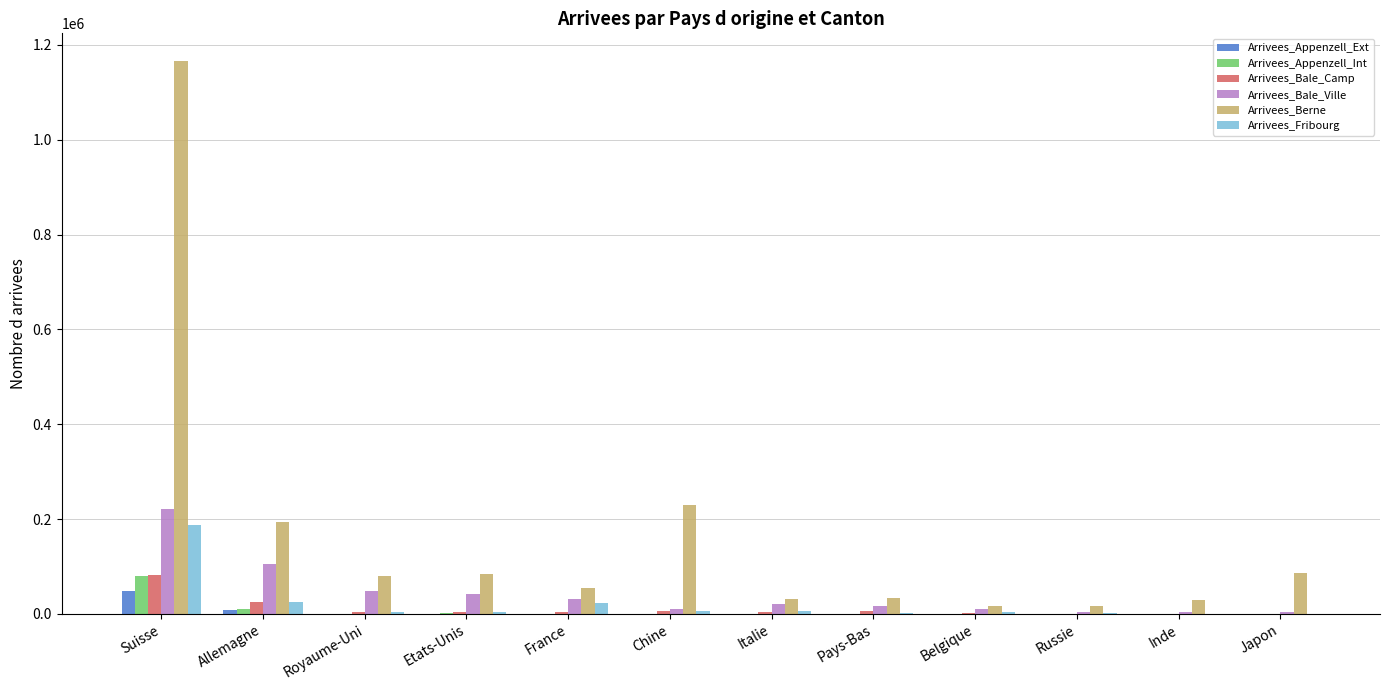

What is the greatest value displayed?

1166248